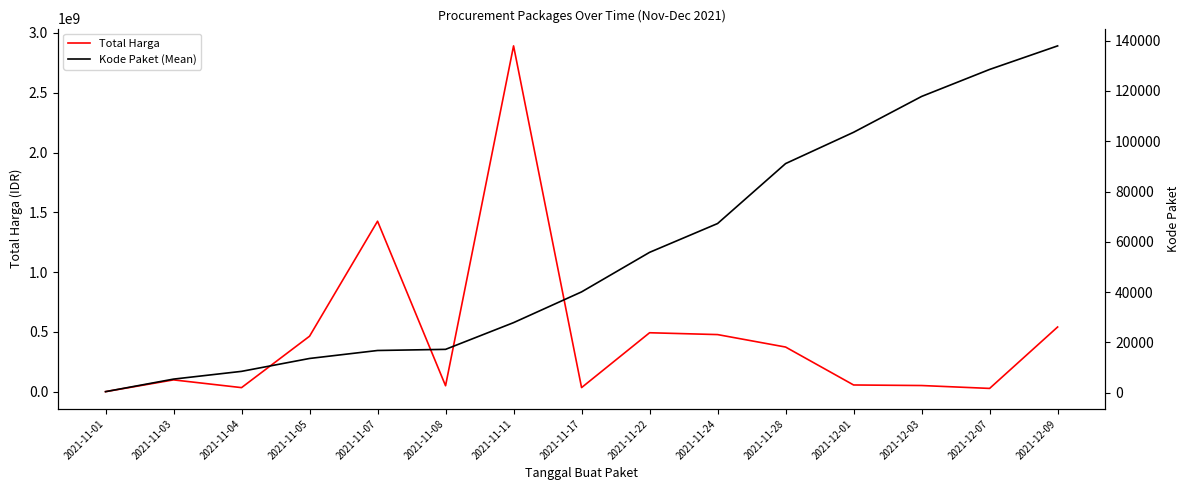

What are all the series names shown in the legend?

Total Harga, Kode Paket (Mean)